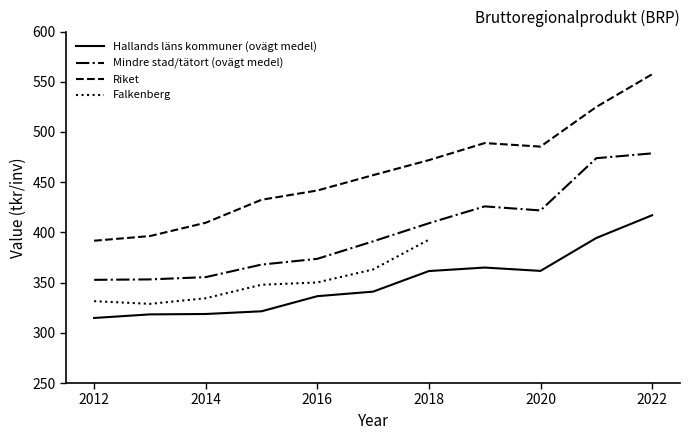

Which category has the highest value across all series?

2022